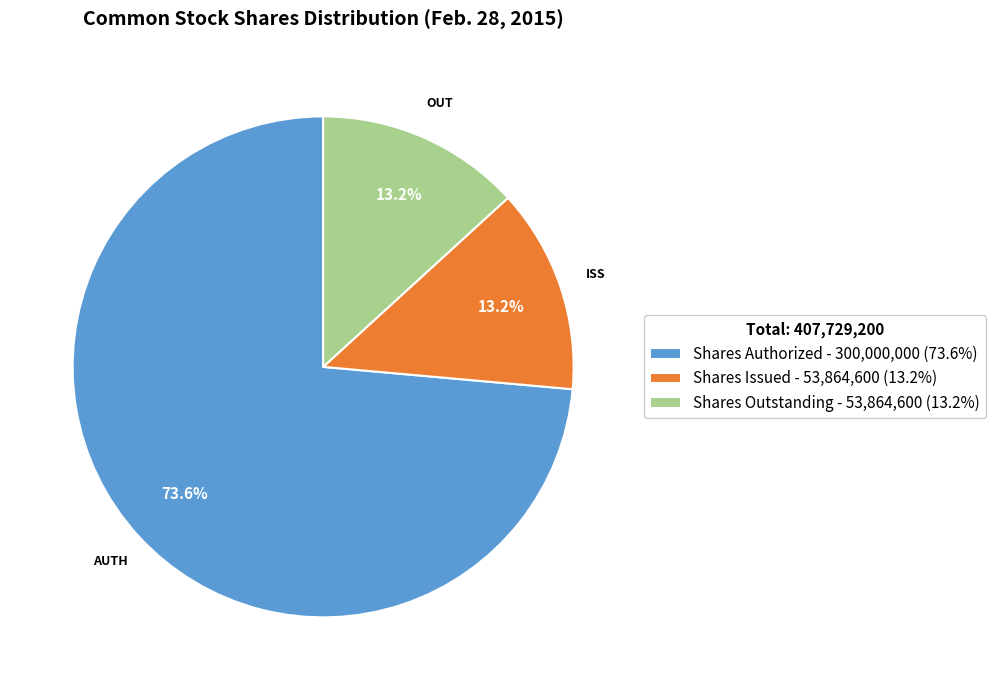

Combined, what portion of the pie is Shares Authorized and Shares Outstanding?

86.8%